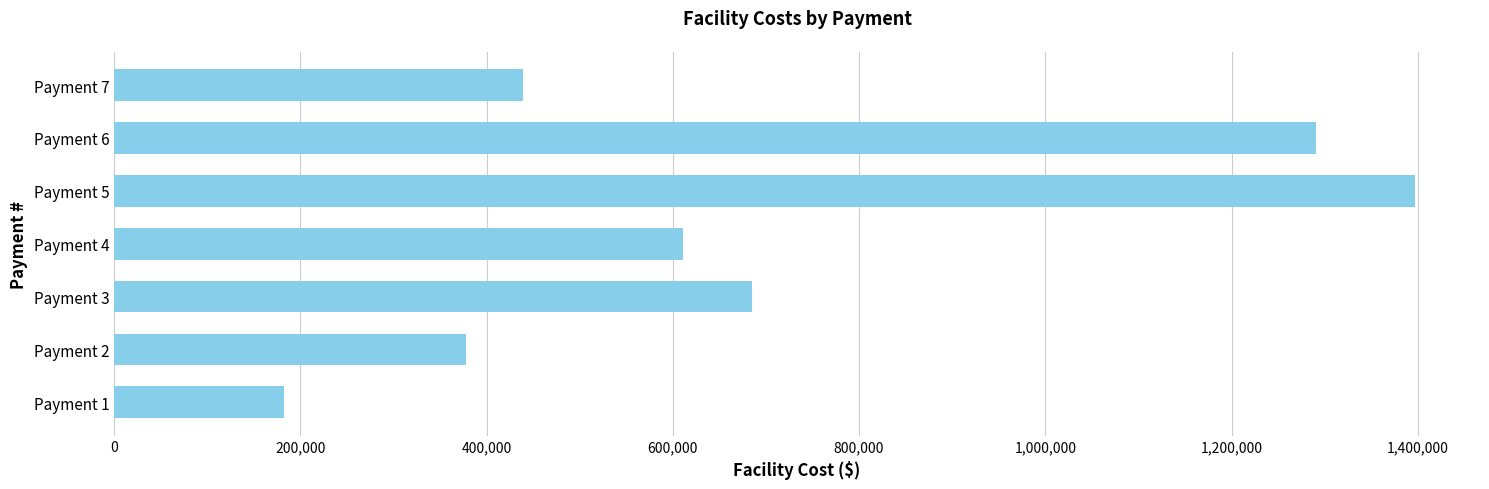

How many data points are less than 611000?

3